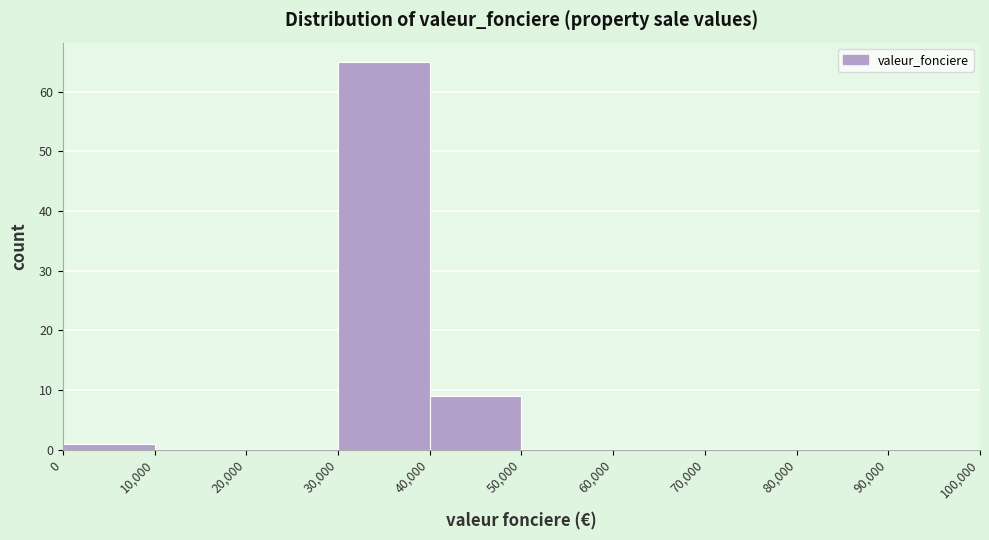

Reading left to right, transcribe this chart: for each bar, give the range it covers on the x-axis and its height. The values are not printed on the chart, so give them approximately, as read against the axis.

0 to 10,000: 1
10,000 to 20,000: 0
20,000 to 30,000: 0
30,000 to 40,000: 65
40,000 to 50,000: 9
50,000 to 60,000: 0
60,000 to 70,000: 0
70,000 to 80,000: 0
80,000 to 90,000: 0
90,000 to 100,000: 0